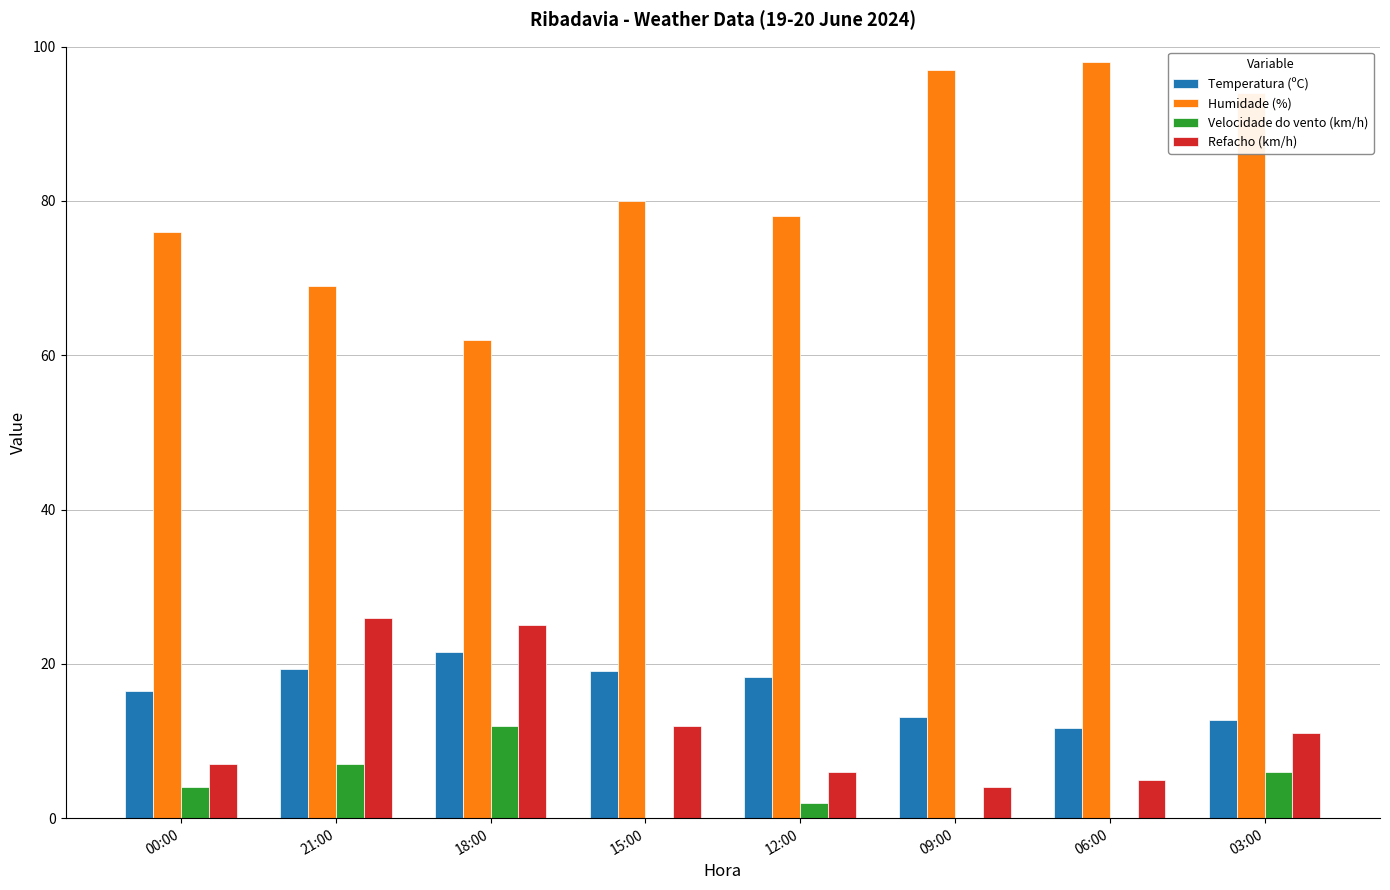

True or false: Temperatura (ºC) has a value of 14.1 at 18:00.

False